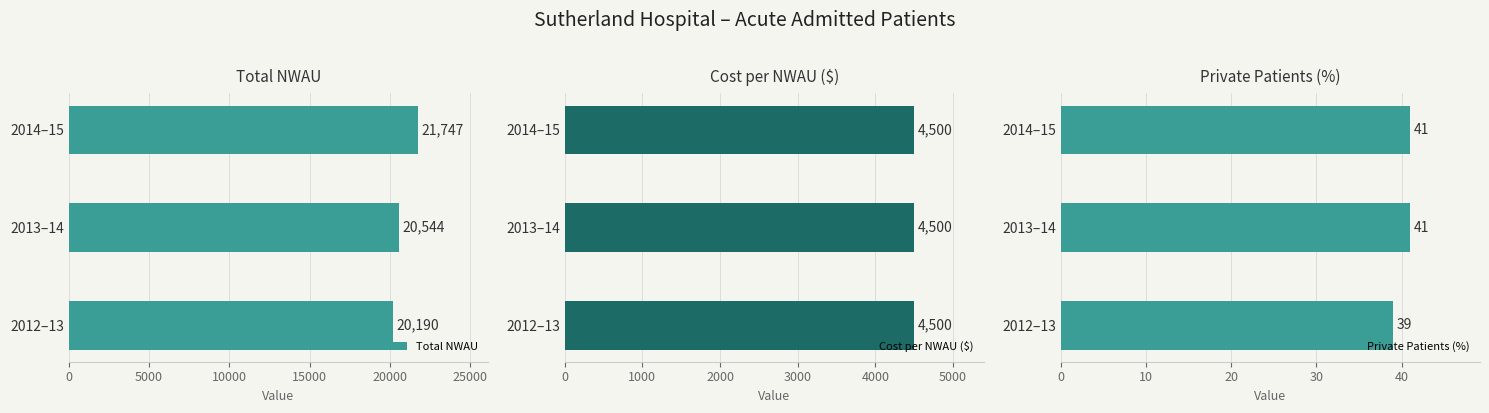

What is the difference between the maximum and minimum values in the Total NWAU series?

1557